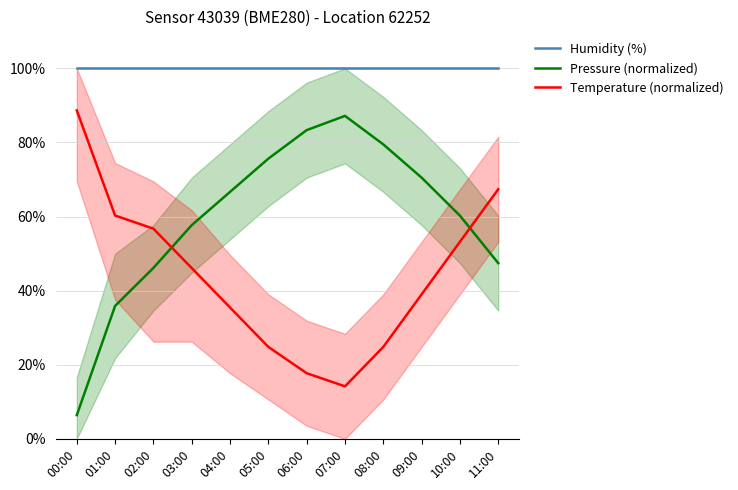

What is the sum of all Temperature (normalized) values?

528.4